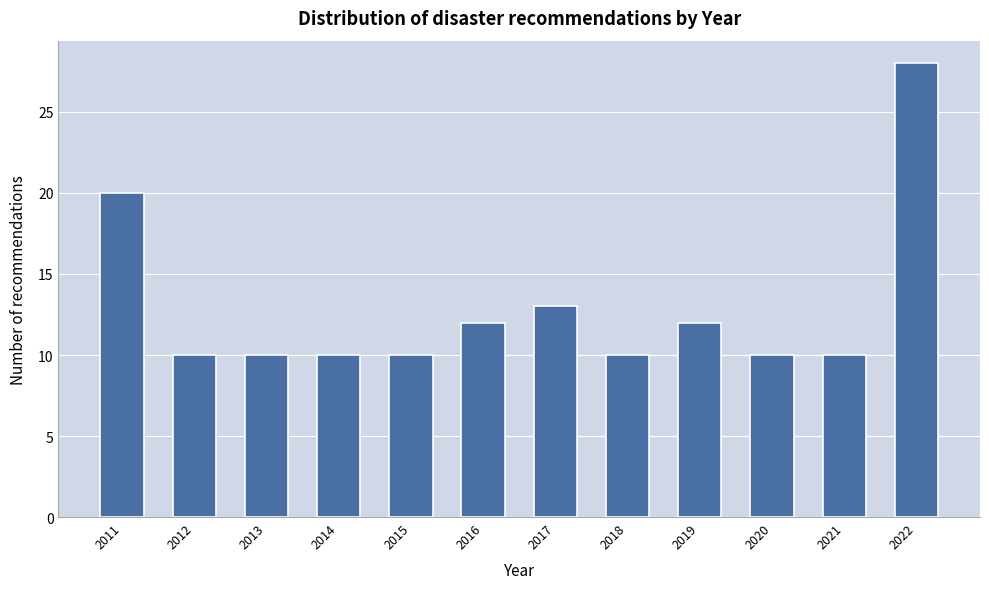

Reading left to right, extract all data points from this chart.

20	10	10	10	10	12	13	10	12	10	10	28